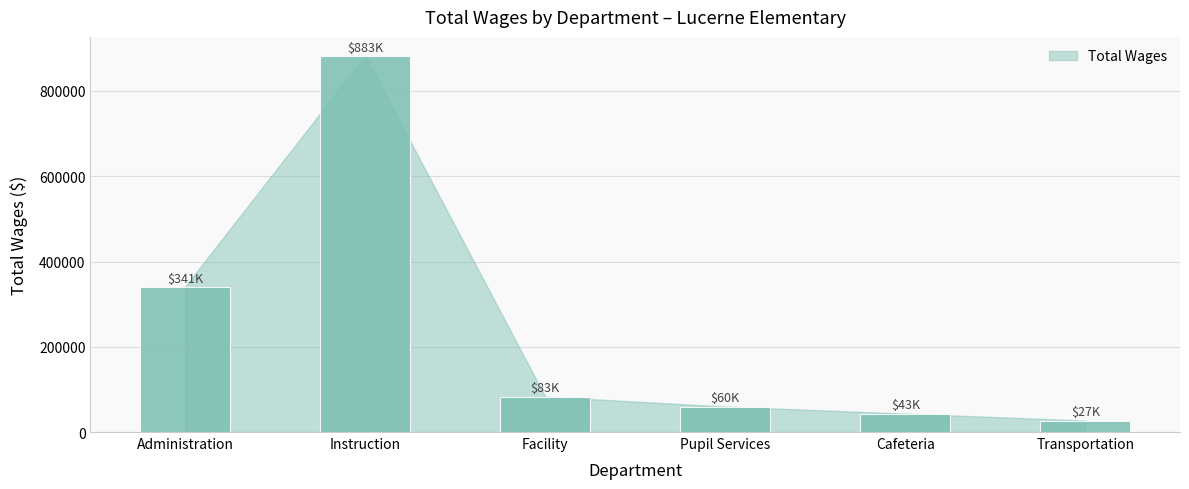

Which label corresponds to the smallest value in the chart?

Transportation